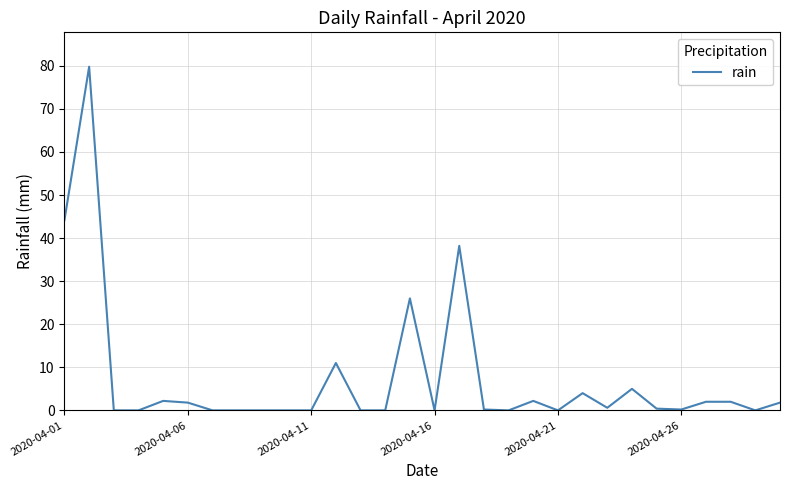

What is the difference between the maximum and minimum values?

79.8